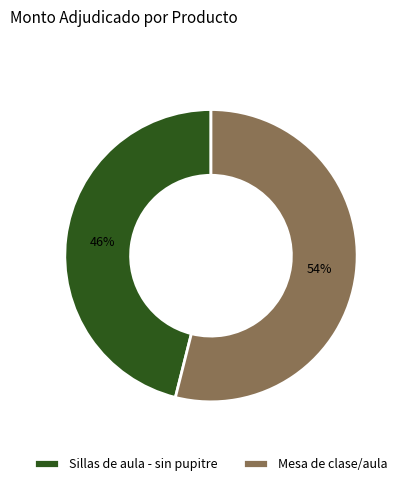

What percentage is the Mesa de clase/aula slice, to the nearest percent?

54%